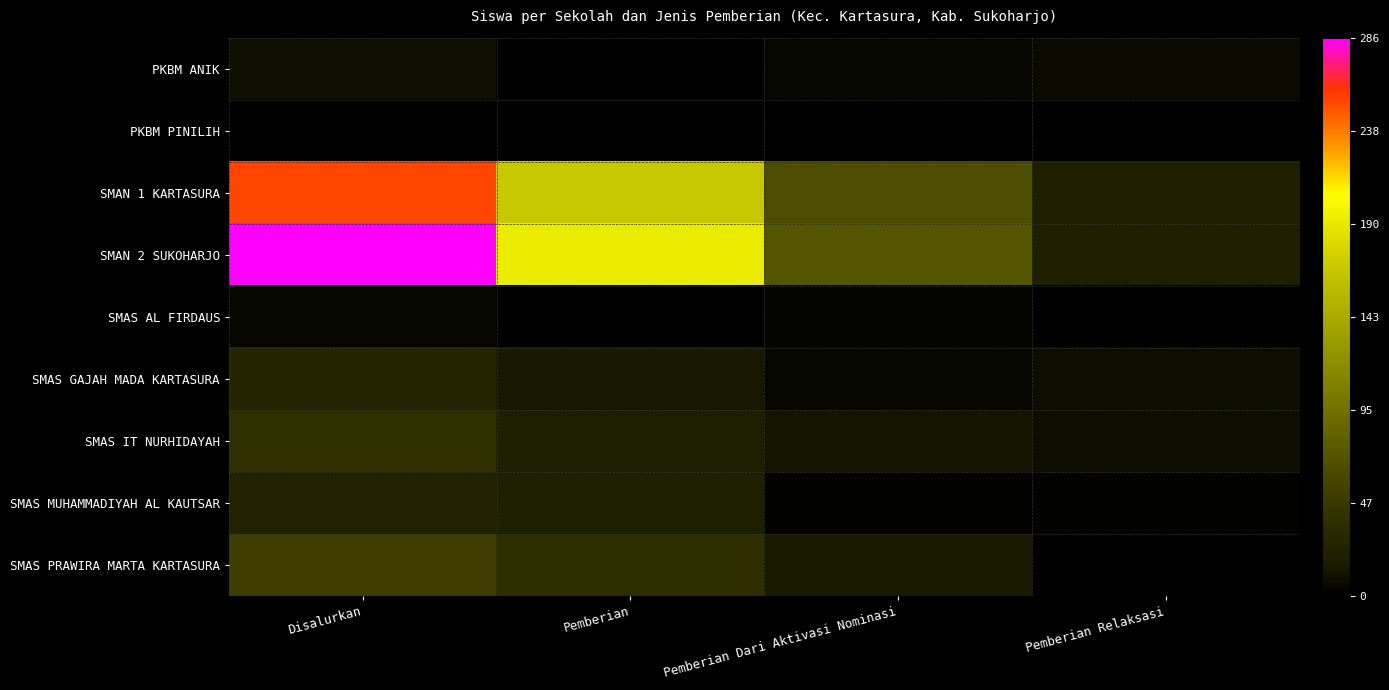

How many series are shown in this chart?

9